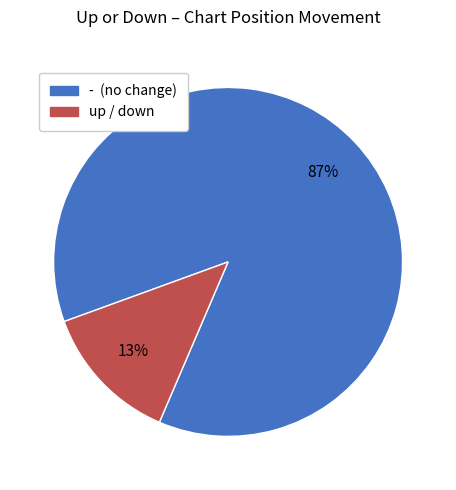

What is the largest slice in the pie chart?

- (no change)